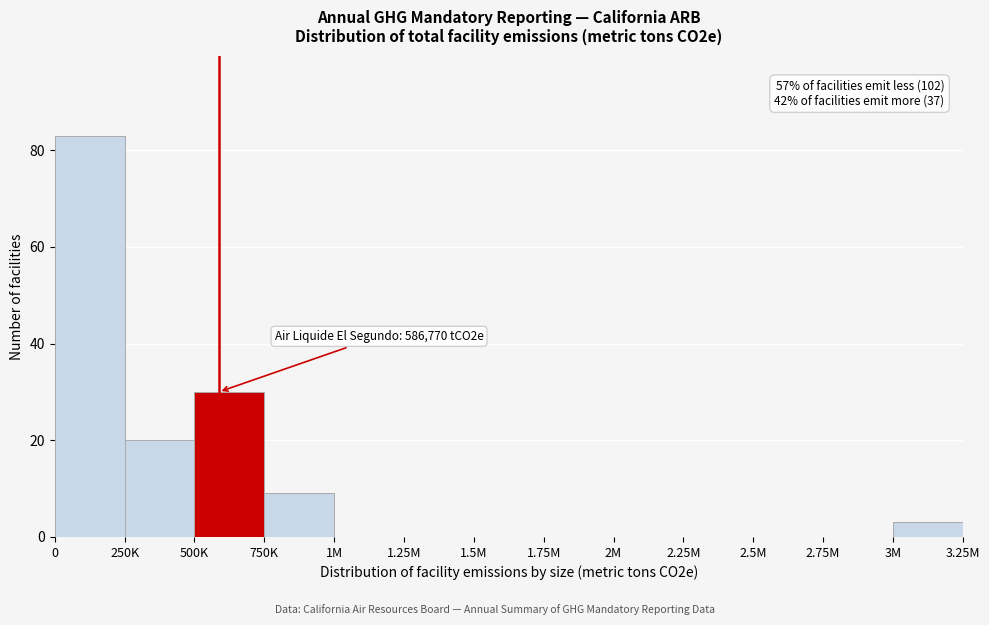

Reading right to left, transcribe all the data shown in this chart.

3M=3	2.75M=0	2.5M=0	2.25M=0	2M=0	1.75M=0	1.5M=0	1.25M=0	1M=0	750K=9	500K=30	250K=20	0=83